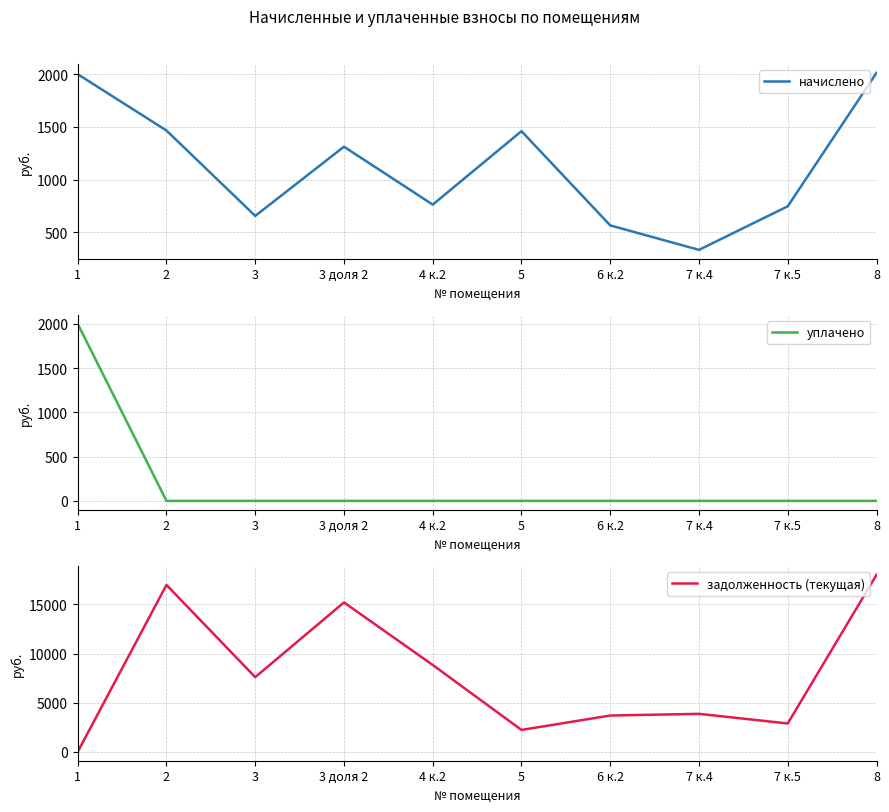

True or false: начислено has more than 2 points higher than both neighbors.

False